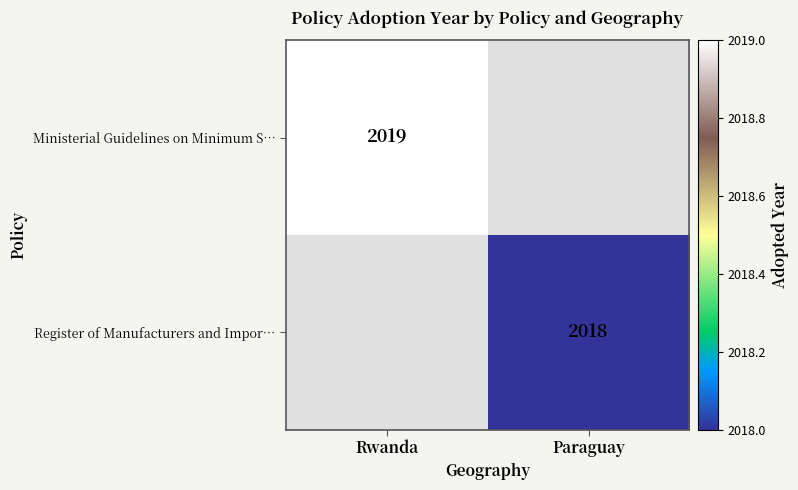

How many distinct data groups are displayed?

2